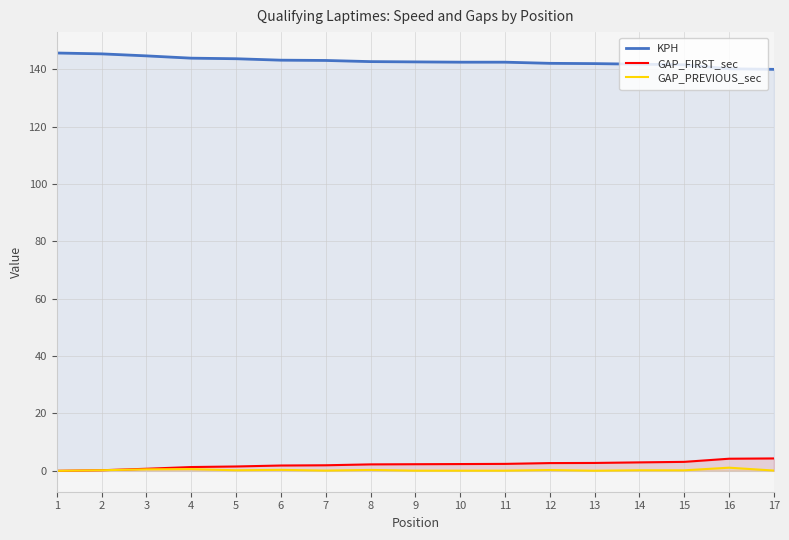

Reading right to left, list all the values displayed in this chart.

KPH: 17=140.0	16=140.2	15=141.6	14=141.8	13=142.0	12=142.1	11=142.5	10=142.5	9=142.6	8=142.7	7=143.1	6=143.2	5=143.7	4=143.9	3=144.7	2=145.4	1=145.7
GAP_FIRST_sec: 17=4.3	16=4.2	15=3.1	14=2.9	13=2.7	12=2.7	11=2.4	10=2.4	9=2.3	8=2.2	7=1.9	6=1.9	5=1.5	4=1.3	3=0.7	2=0.2	1=0.0
GAP_PREVIOUS_sec: 17=0.1	16=1.1	15=0.2	14=0.2	13=0.0	12=0.3	11=0.1	10=0.1	9=0.1	8=0.3	7=0.1	6=0.3	5=0.2	4=0.6	3=0.5	2=0.2	1=0.0